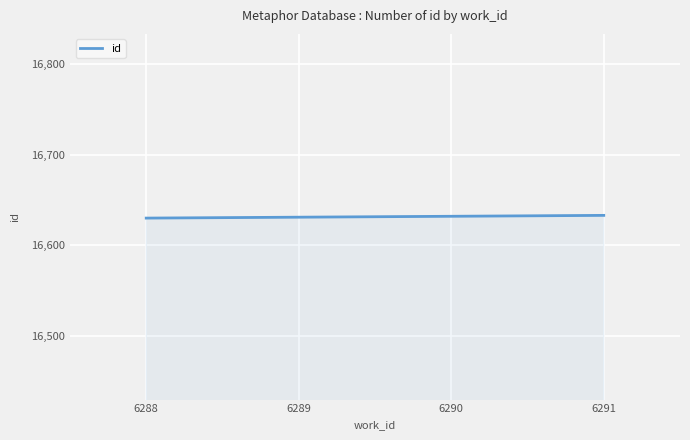

What is the average value?

16632